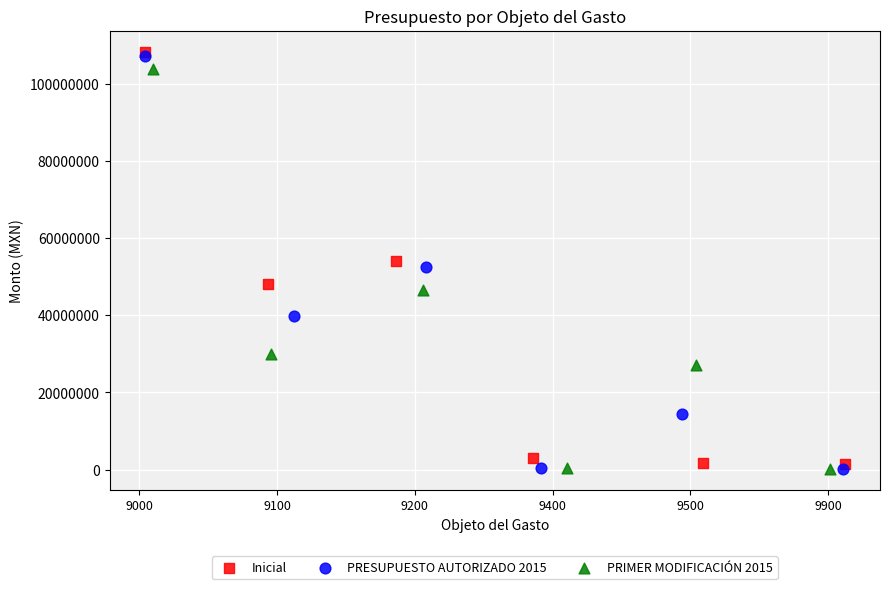

Which series contains the highest Y value?

Inicial